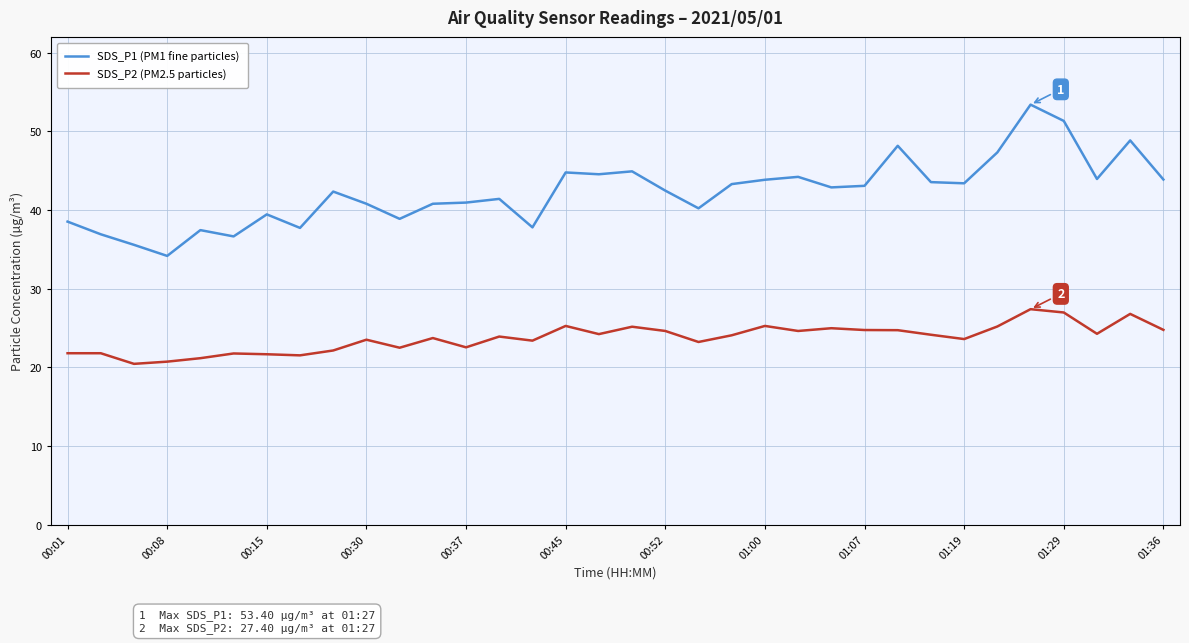

At how many categories does at least one series exceed 46?

5